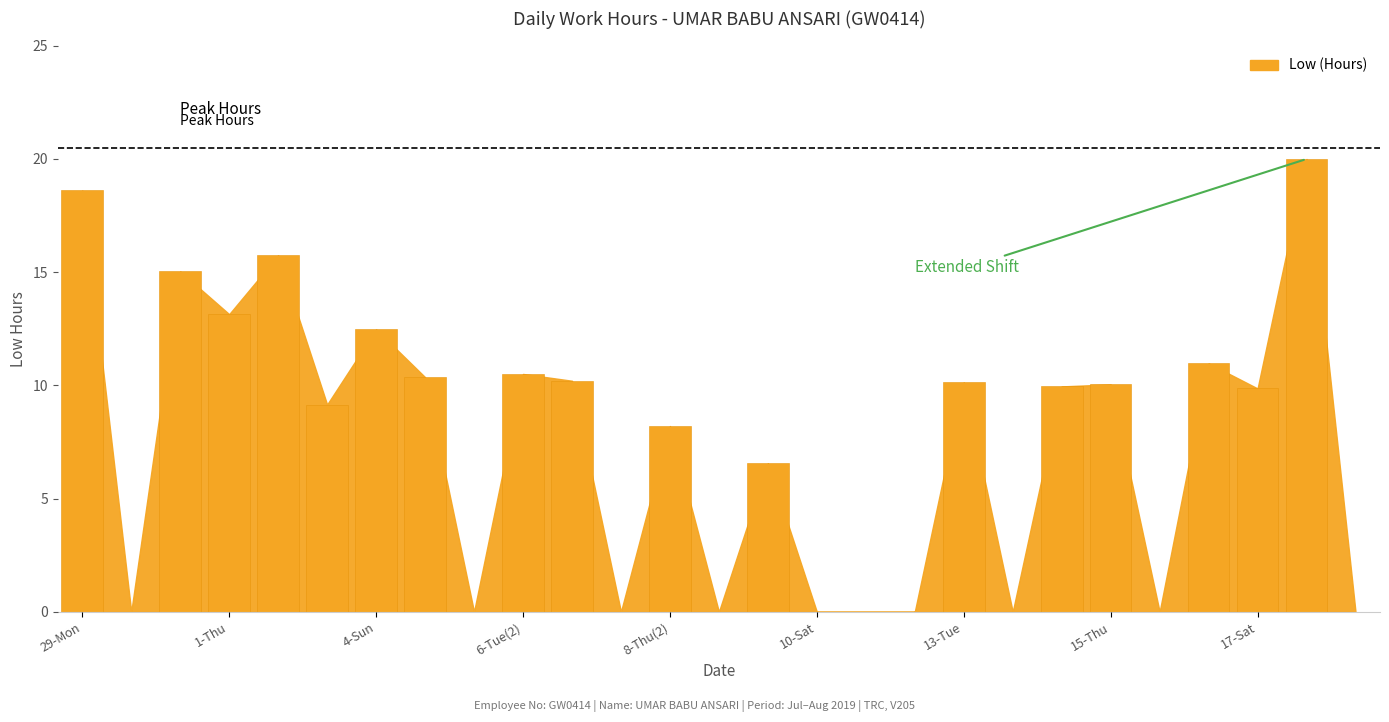

What is the maximum value shown in the chart?

20.0